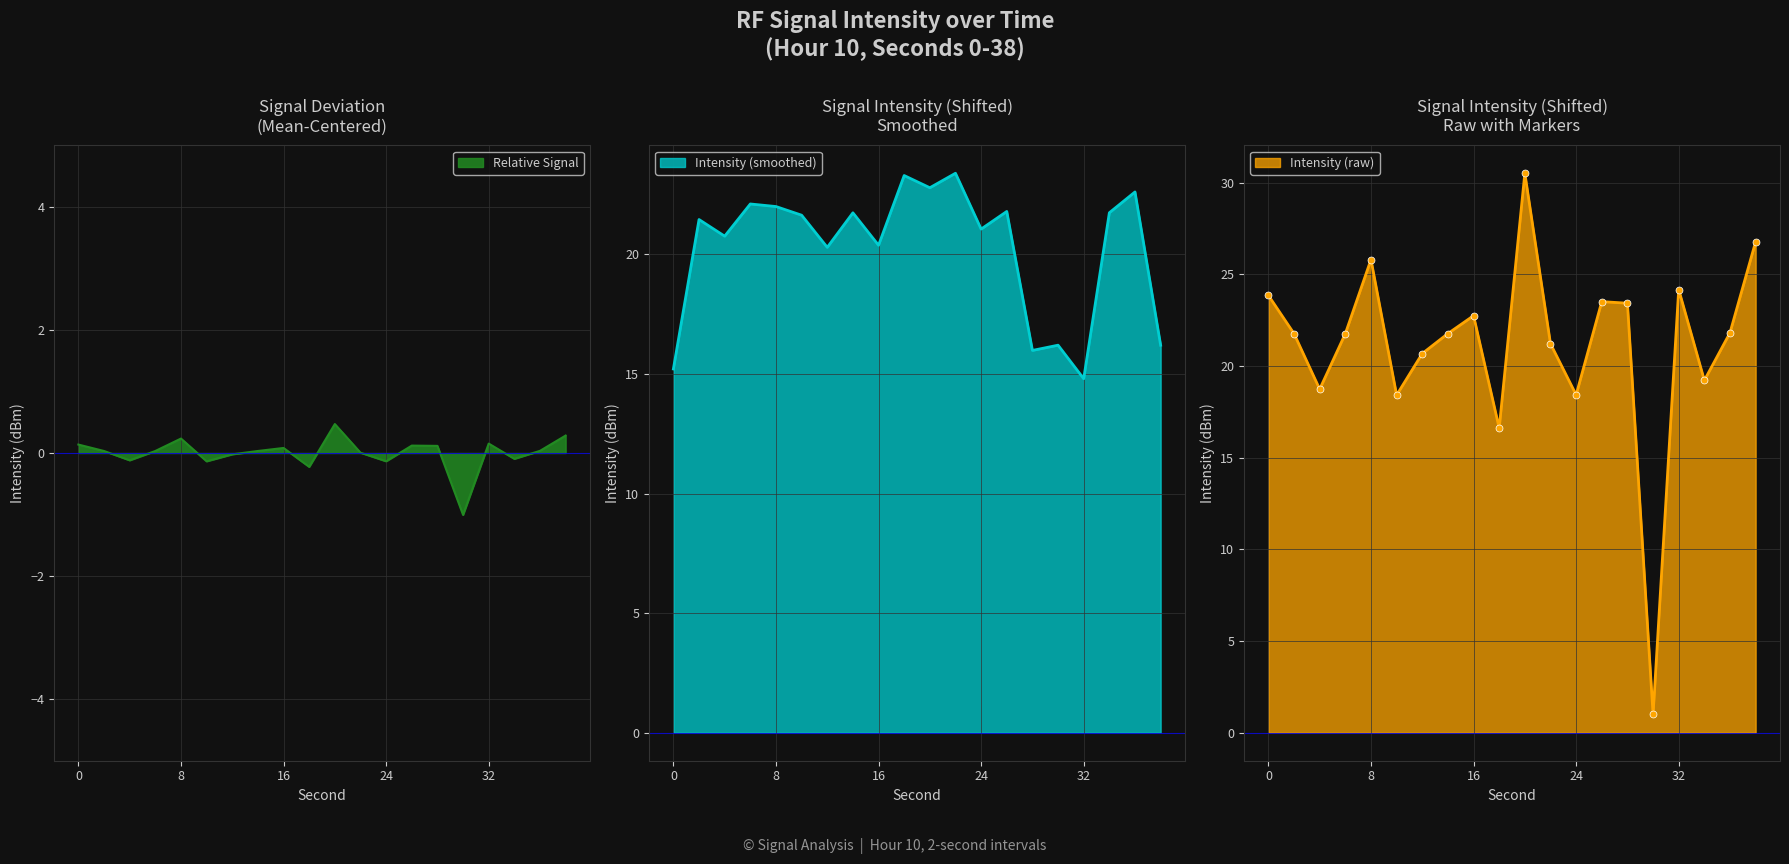

The value at 20 is 45.1. True or false?

False